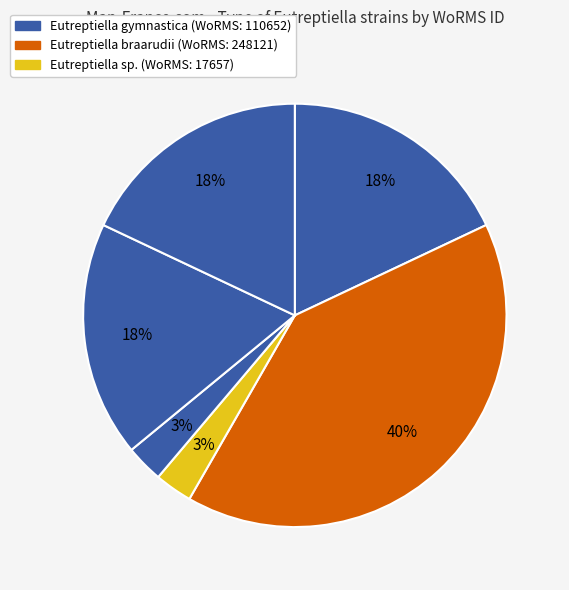

Count the number of slices in the pie.

6